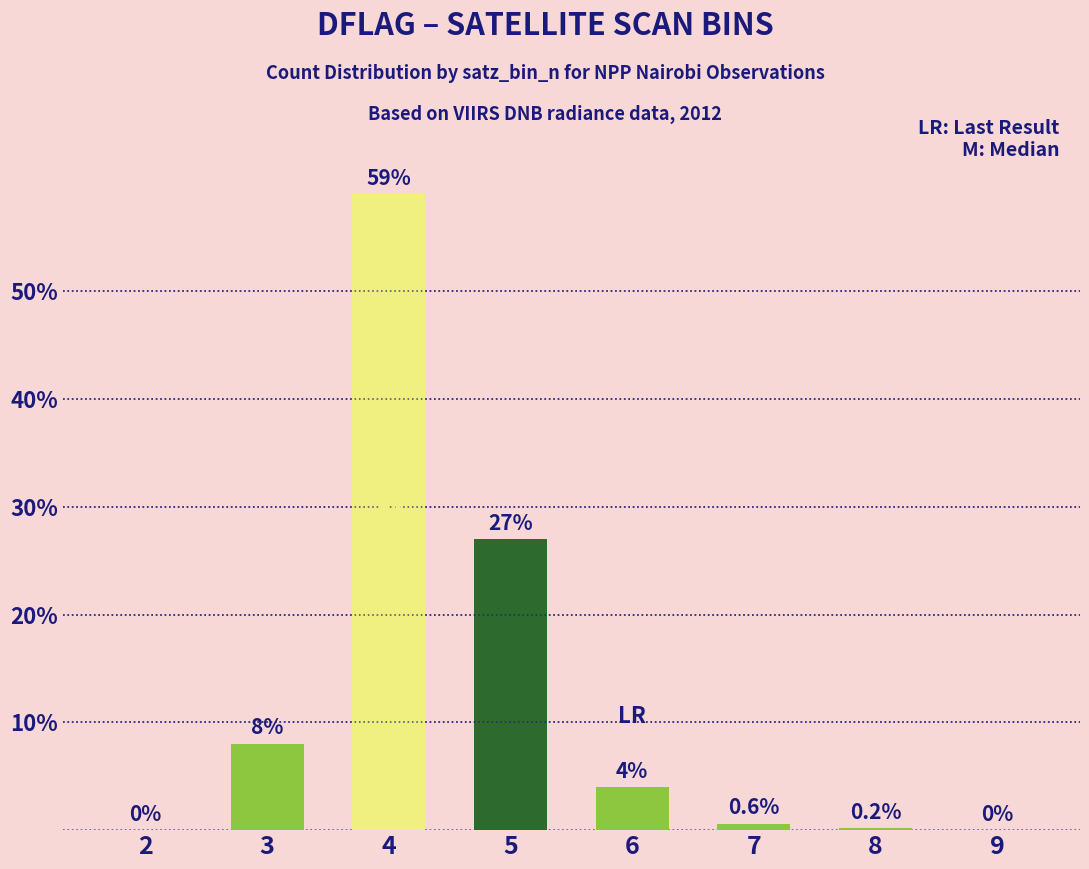

Which category has the highest value across all series?

4